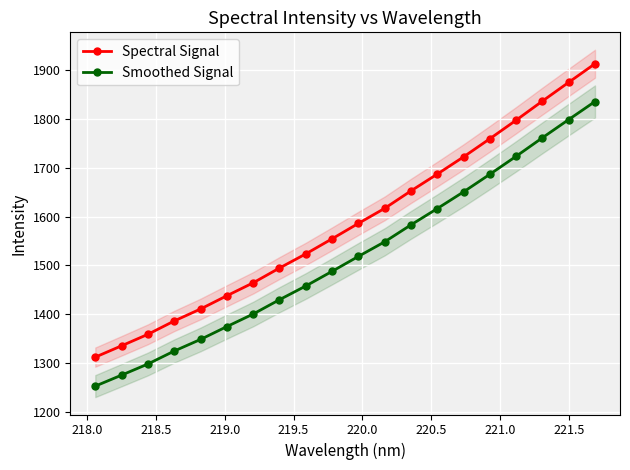

Is this an area chart (filled region under the line)?

No